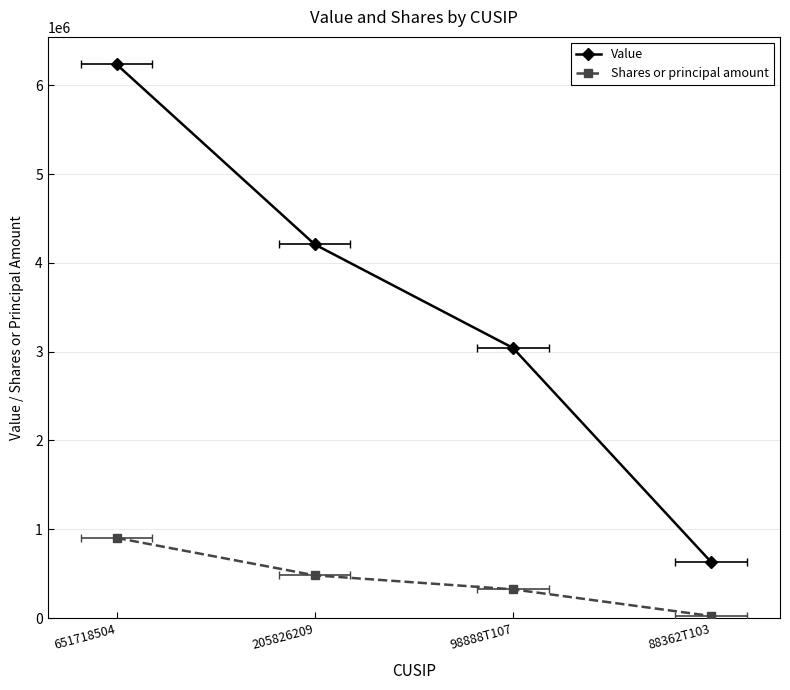

How many values in the Value series are below 4207245?

2